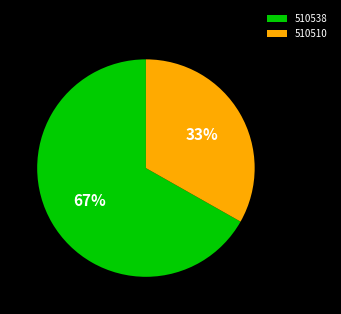

Combined, do 510538 and 510510 account for over 50%?

Yes